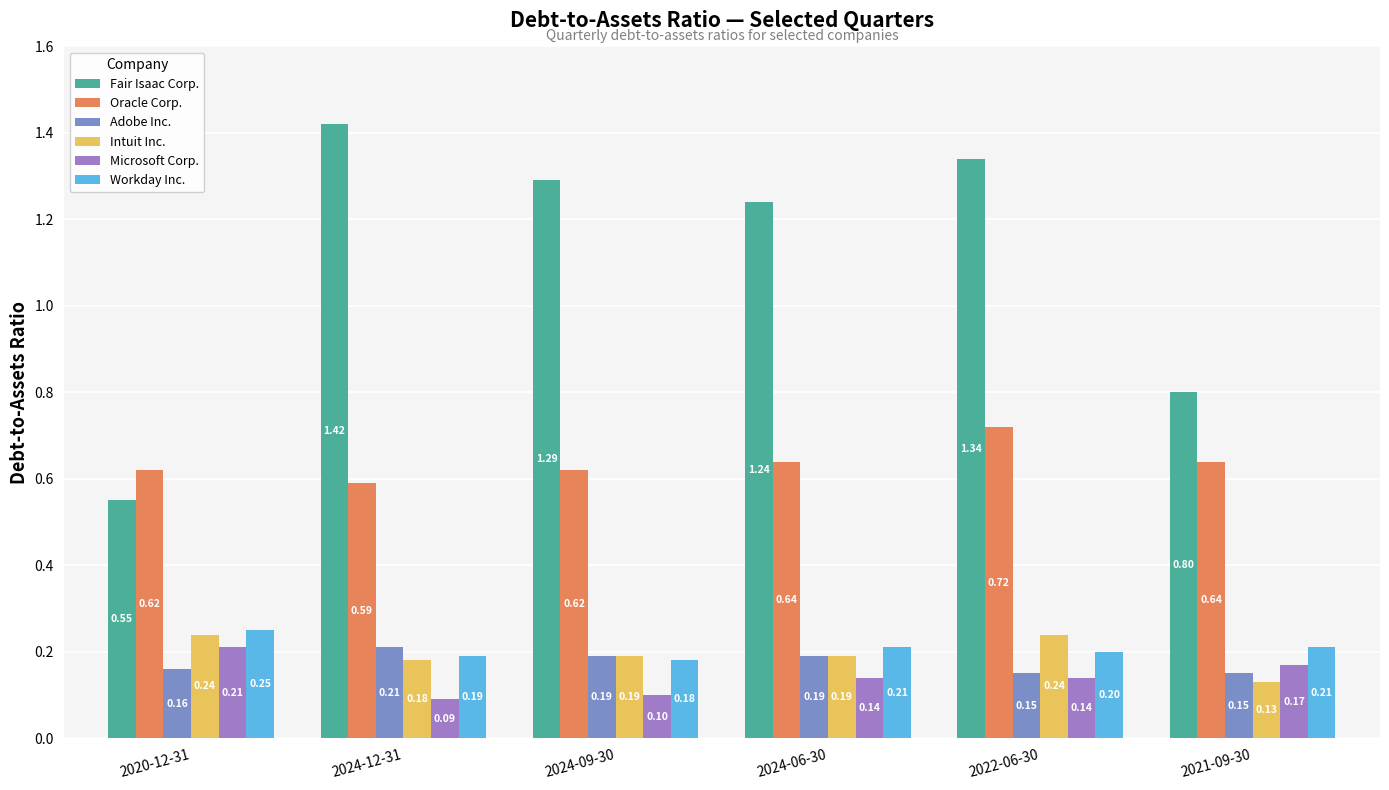

What is the difference between the maximum and second lowest values in the Microsoft Corp. series?

0.1